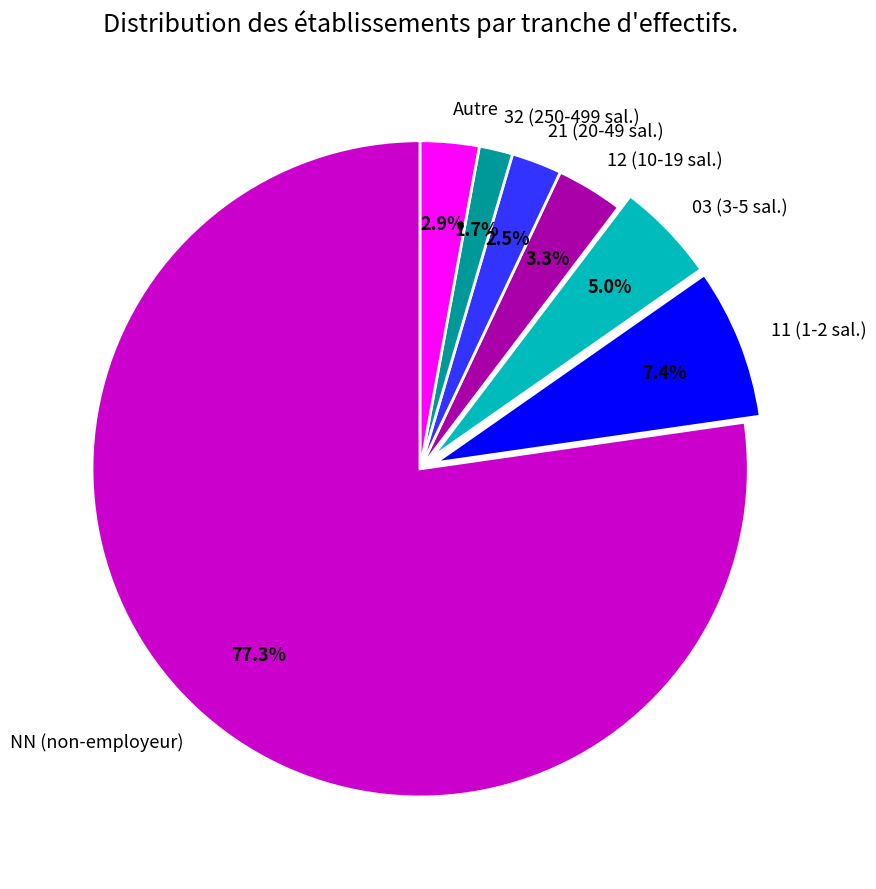

Does any single category account for the majority?

Yes